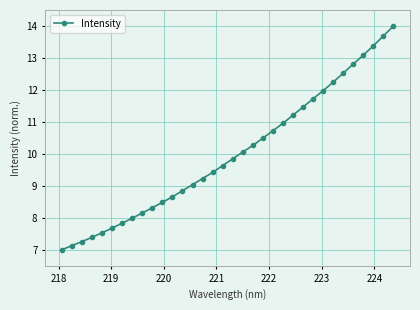

What is the value of the 11th point from the left?

8.5